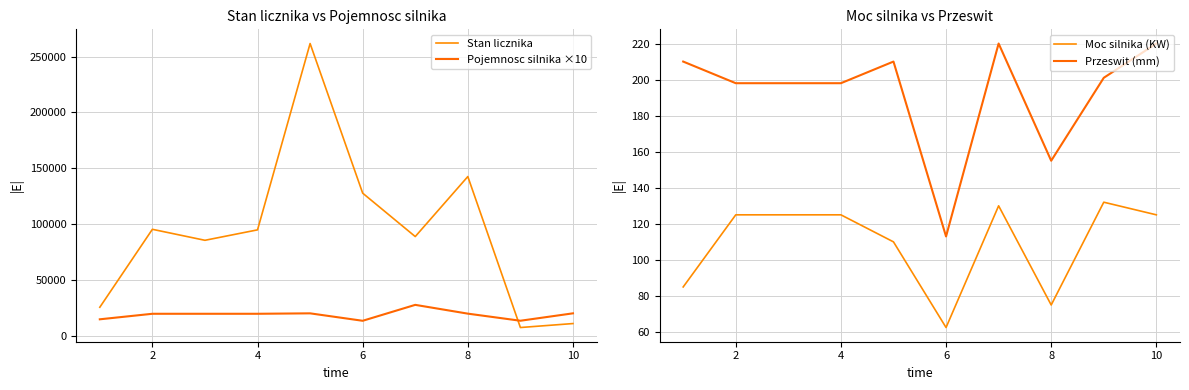

What are all the series names shown in the legend?

Stan licznika, Pojemnosc silnika ×10, Moc silnika (KW), Przeswit (mm)